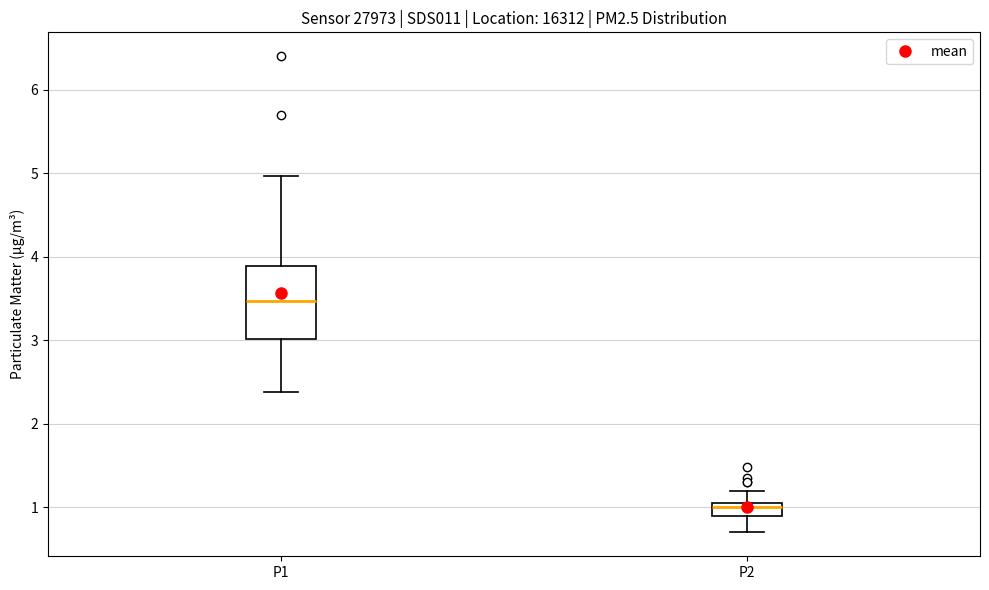

Reading left to right, read every box against the y-axis: the position of its median line, the range the box covers, and the ends of its whiskers. The values are not printed on the chart, so give them approximately, as read against the axis.

P1: median 3.5, box 3.0 to 3.9, whiskers 2.4 to 5.0
P2: median 1.0, box 0.9 to 1.1, whiskers 0.7 to 1.2